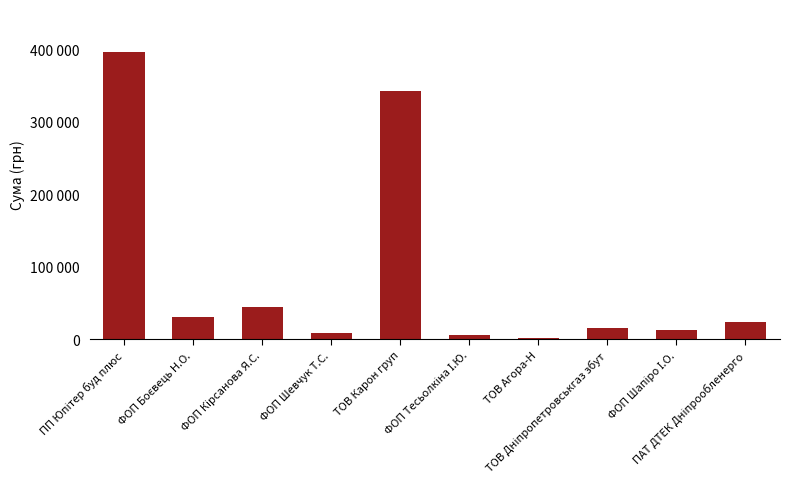

Which has a higher value, ТОВ Карон груп or ПАТ ДТЕК Дніпрообленерго?

ТОВ Карон груп